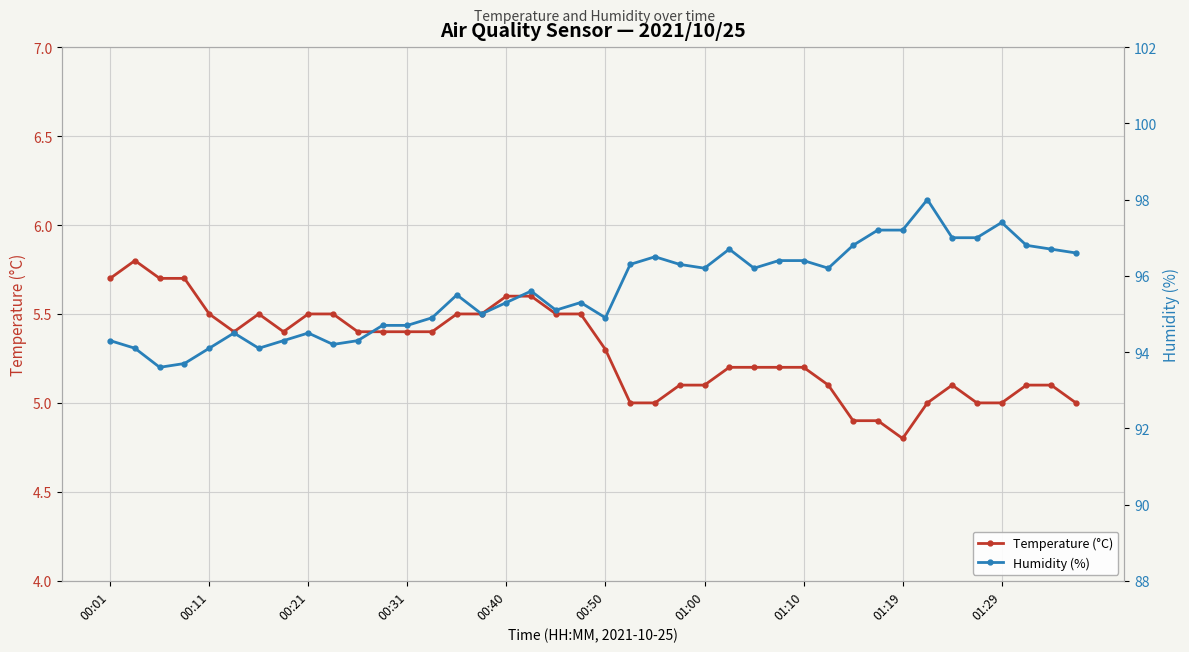

The value of Temperature (°C) at 00:01 is 5.7. True or false?

True